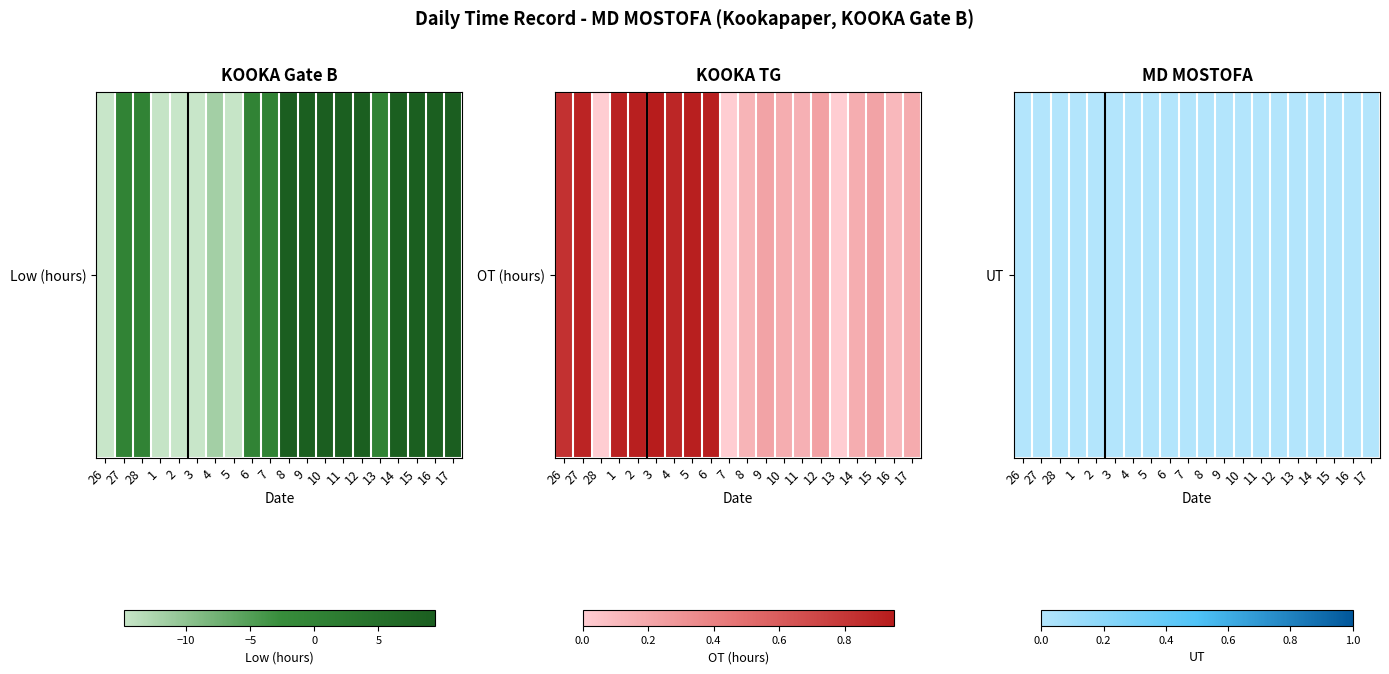

Reading left to right, extract all data points from this chart.

26: -14.8	0.8	0.0
27: 0.0	0.9	0.0
28: 0.0	0.0	0.0
1: -14.7	0.9	0.0
2: -14.9	0.9	0.0
3: -14.8	0.9	0.0
4: -11.8	0.9	0.0
5: -14.7	0.9	0.0
6: 0.0	0.9	0.0
7: 0.0	0.0	0.0
8: 9.4	0.1	0.0
9: 9.1	0.2	0.0
10: 9.3	0.2	0.0
11: 9.1	0.1	0.0
12: 9.1	0.2	0.0
13: 0.0	0.0	0.0
14: 9.1	0.2	0.0
15: 9.0	0.2	0.0
16: 9.0	0.1	0.0
17: 9.2	0.2	0.0